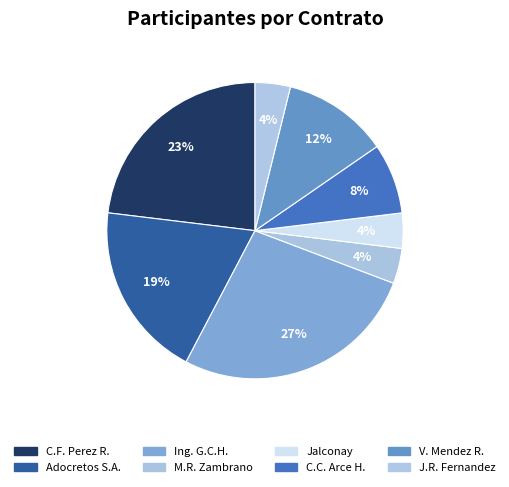

What is the largest slice in the pie chart?

Ing. G.C.H.